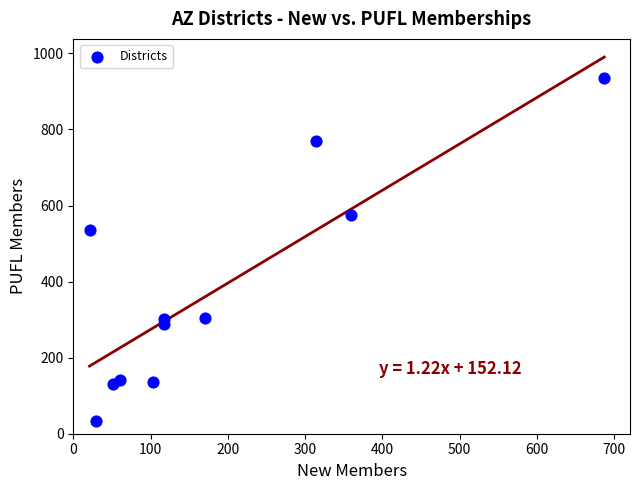

What Y value in the scatter plot is closest to 485?

535